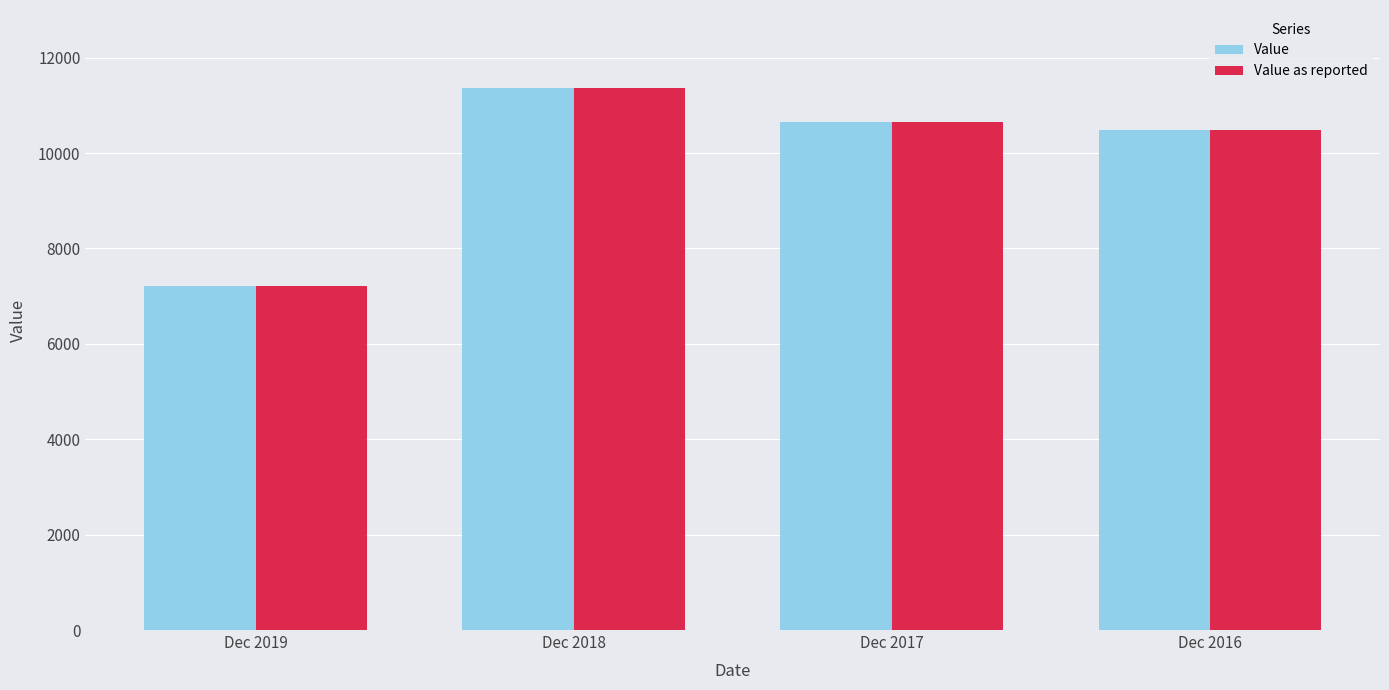

What is the total value across all series at Dec 2019?

14421.8